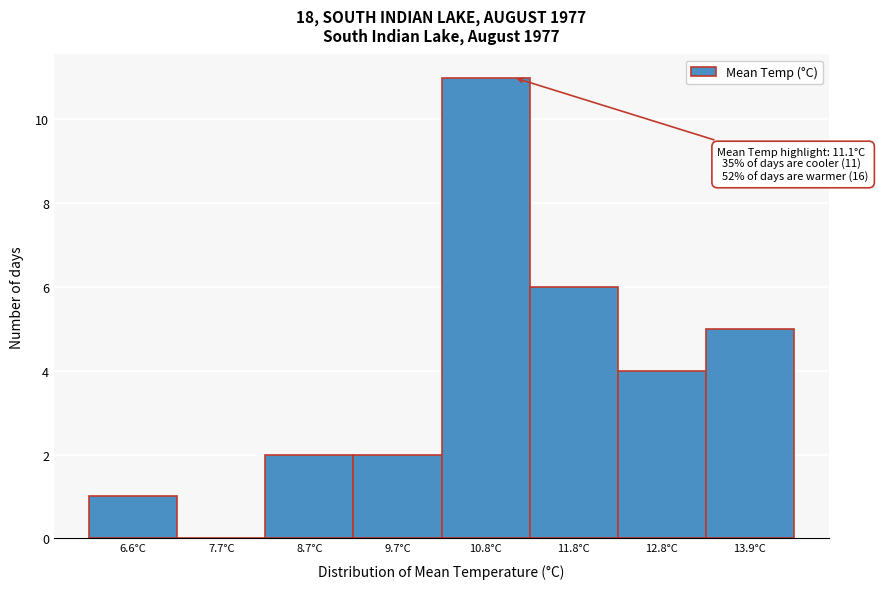

Which range on the x-axis has the tallest bar?

10.2 to 11.2